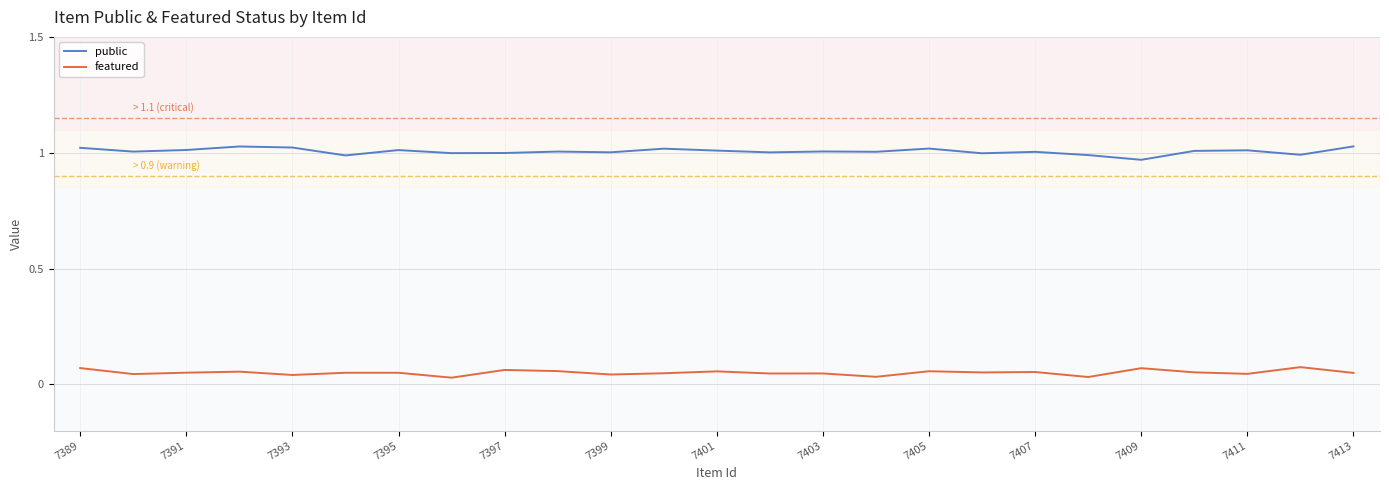

Which series has the largest total across all categories?

public